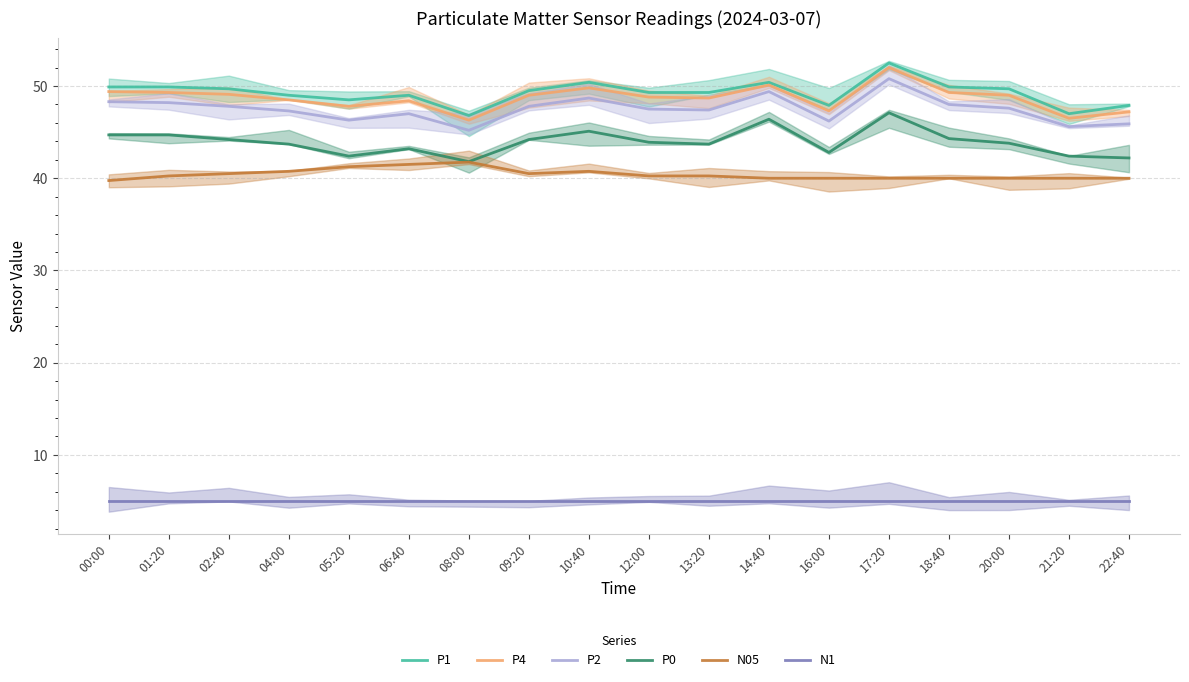

List the labels in order of P0 value, smallest first.

08:00, 22:40, 05:20, 21:20, 16:00, 06:40, 04:00, 13:20, 20:00, 12:00, 02:40, 09:20, 18:40, 00:00, 01:20, 10:40, 14:40, 17:20